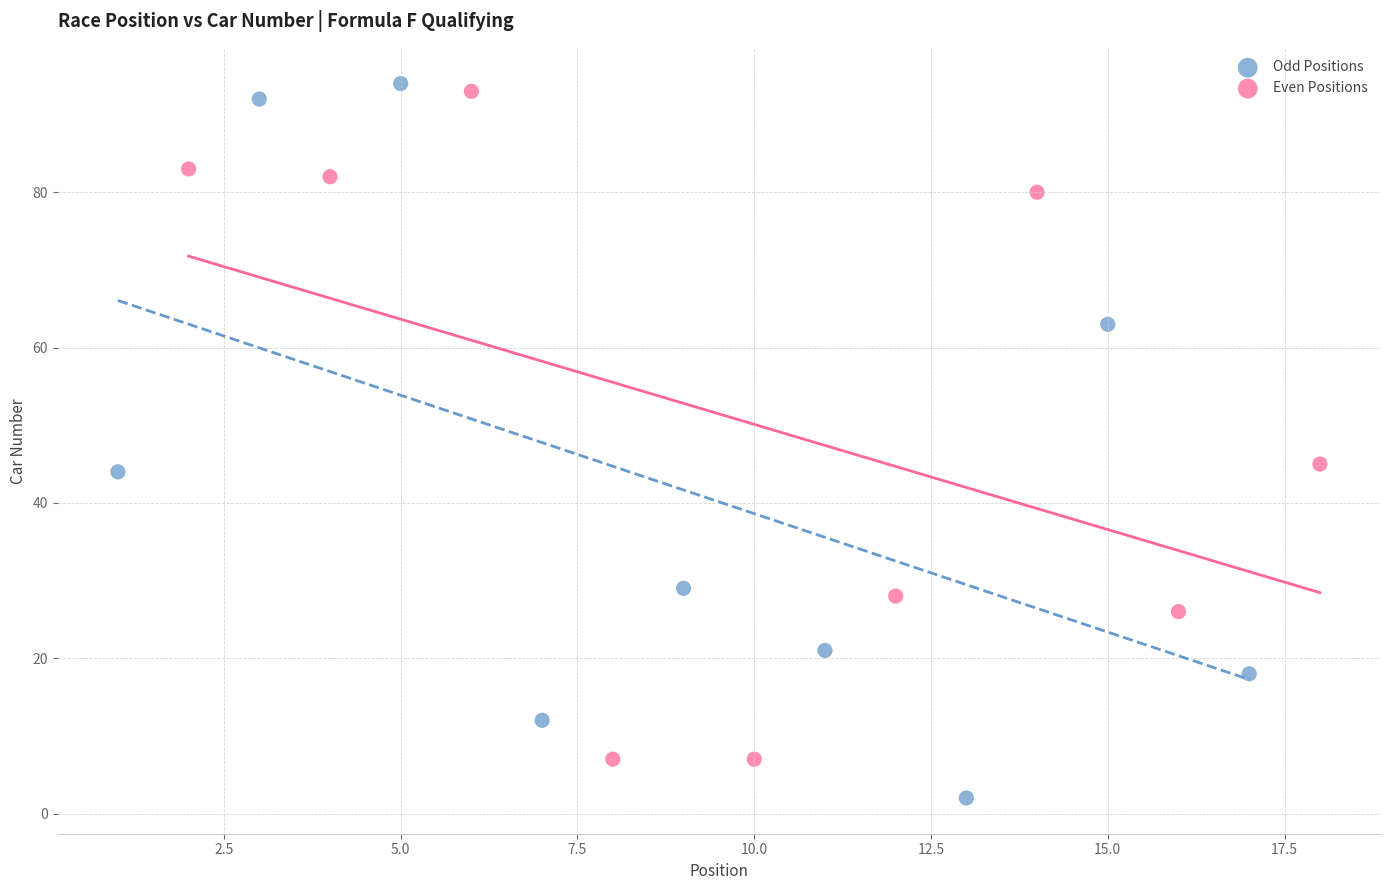

What are all the series names shown in the legend?

Odd Positions, Even Positions